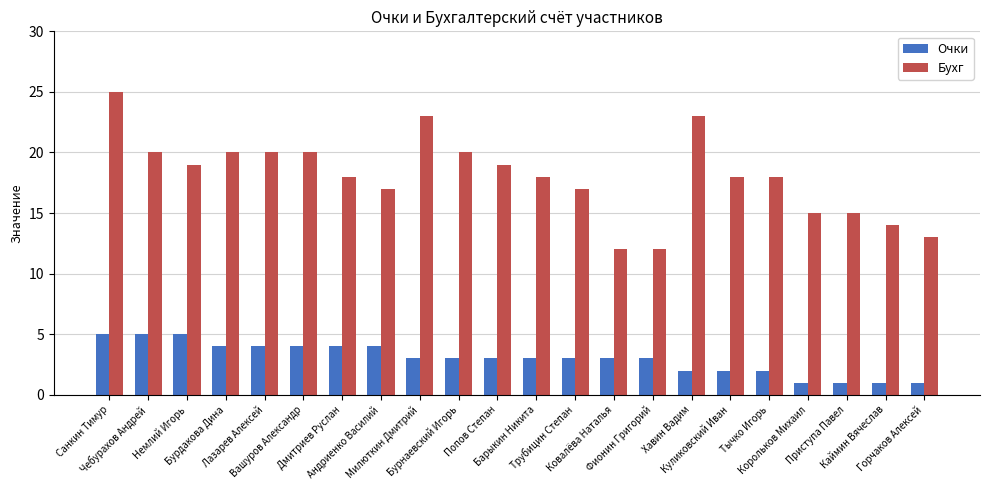

Which series changed the most between Немлий Игорь and Андриенко Василий?

Бухг